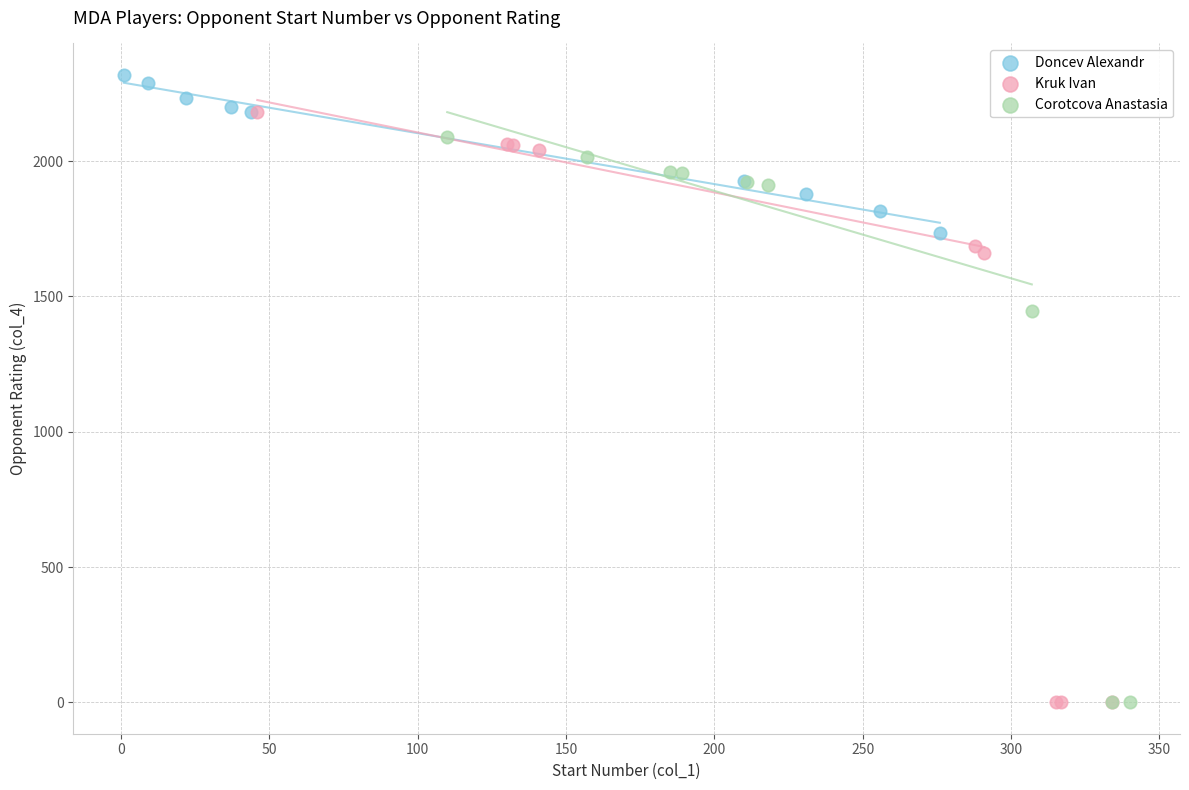

Which series contains the highest Y value?

Doncev Alexandr